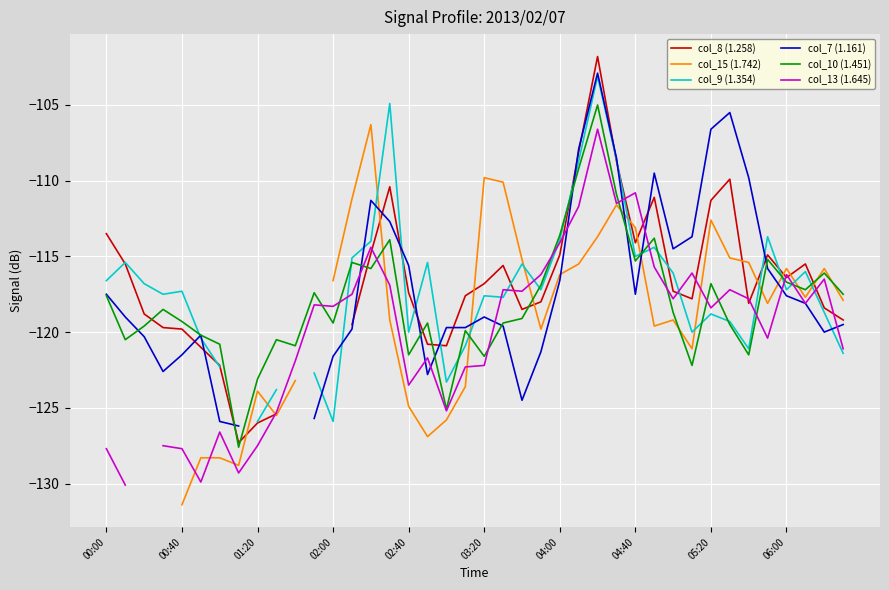

What is the lowest value of the col_10 (1.451) series?

-127.6